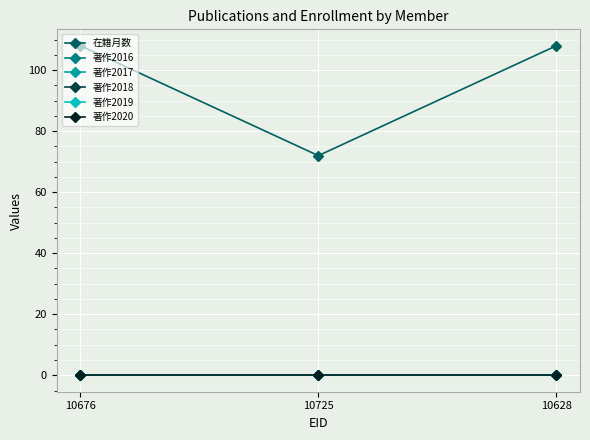

Does the chart have visible grid lines?

Yes